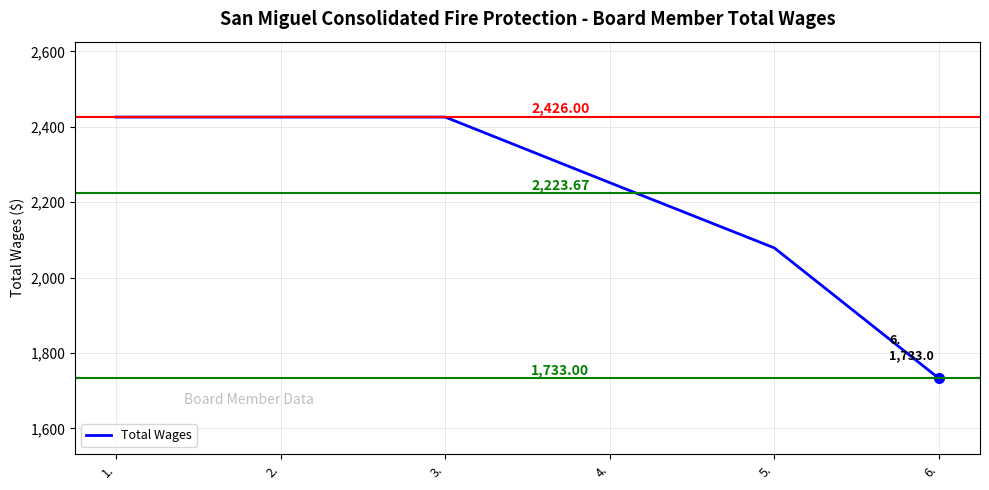

What is the change in value from 3. to 6.?

-693